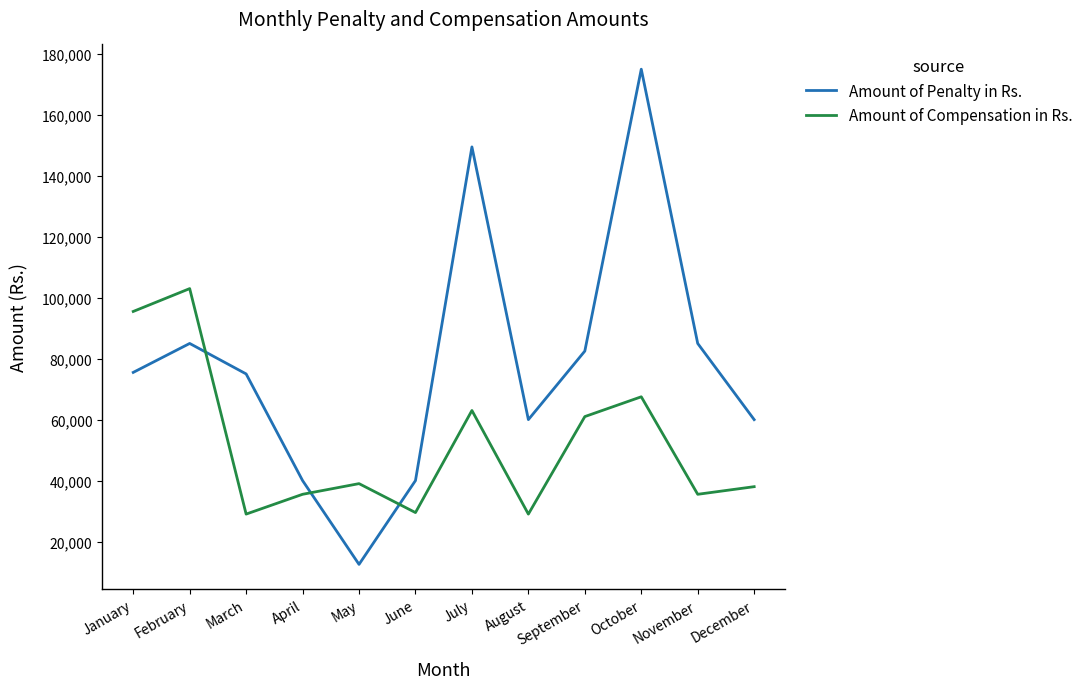

List the series in order of their overall mean, highest first.

Amount of Penalty in Rs., Amount of Compensation in Rs.